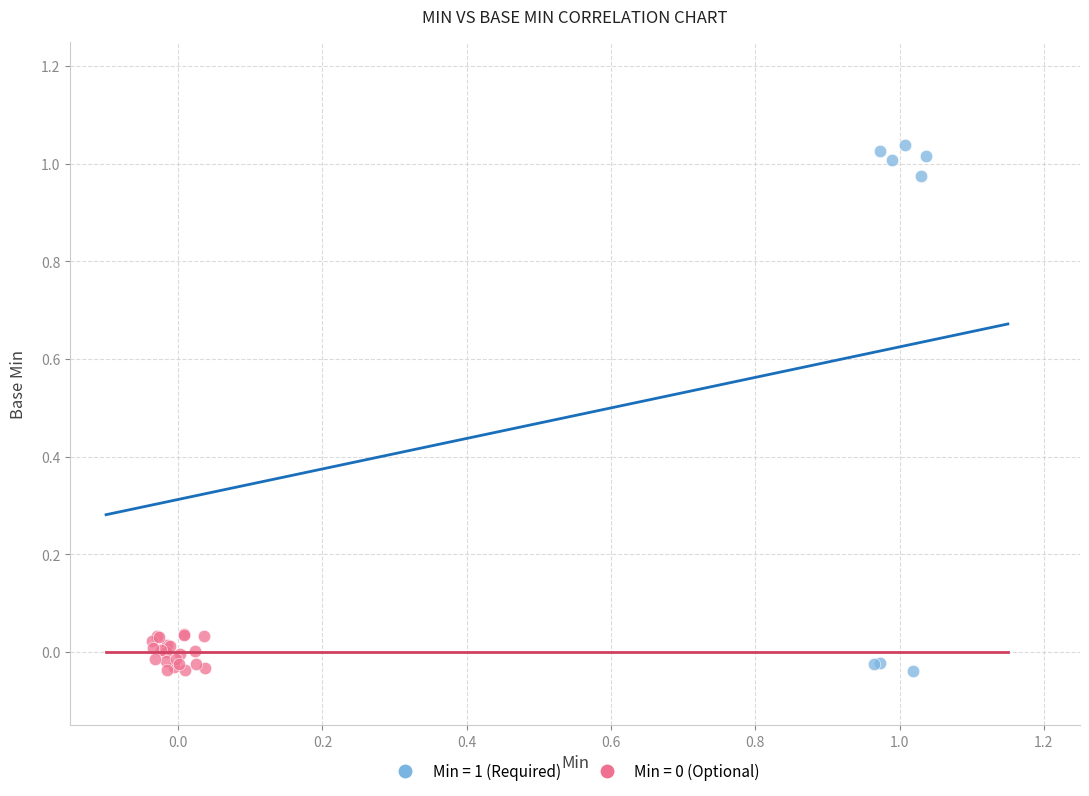

Which series reaches the maximum Y coordinate?

Min = 1 (Required)